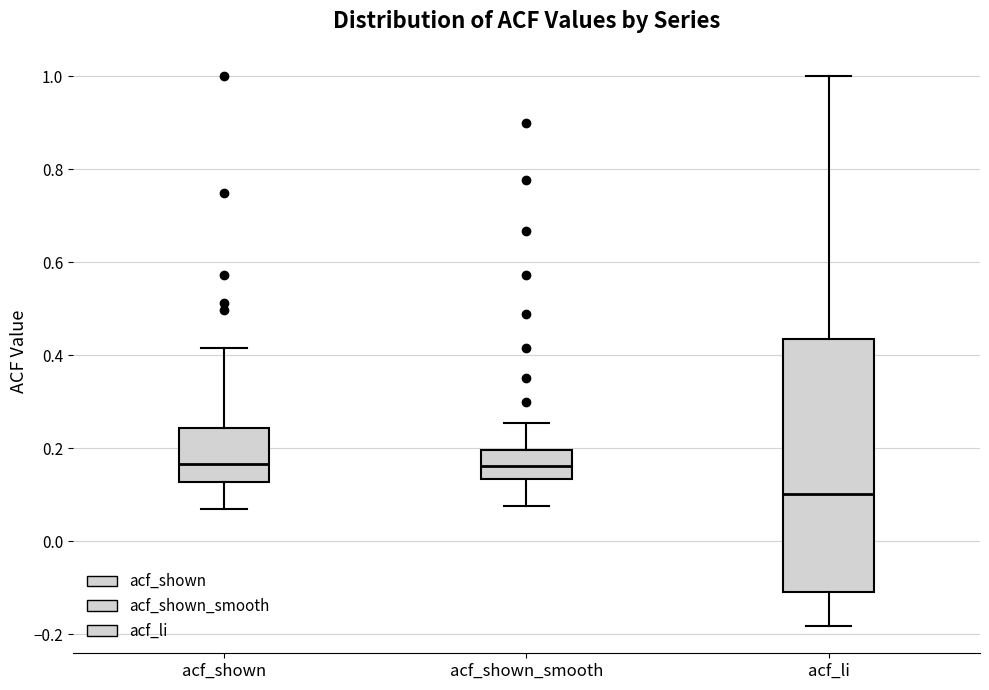

Reading left to right, transcribe this box plot: for each box, give where its median line is, the range the box spans, and where its two whiskers end, as read against the y-axis. The values are not printed on the chart, so give them approximately, as read against the axis.

acf_shown: median 0.16, box 0.12 to 0.24, whiskers 0.06 to 0.42
acf_shown_smooth: median 0.16, box 0.14 to 0.20, whiskers 0.08 to 0.26
acf_li: median 0.10, box -0.10 to 0.44, whiskers -0.18 to 1.00